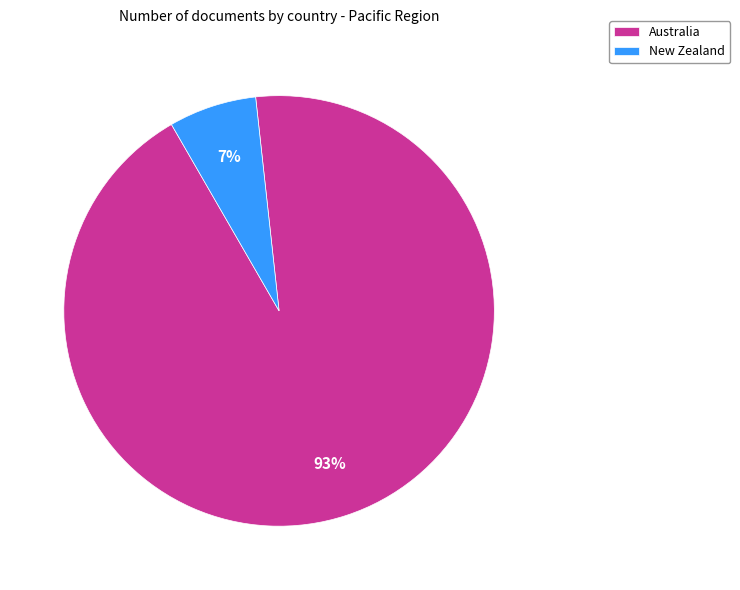

Is there a majority slice in this chart?

Yes